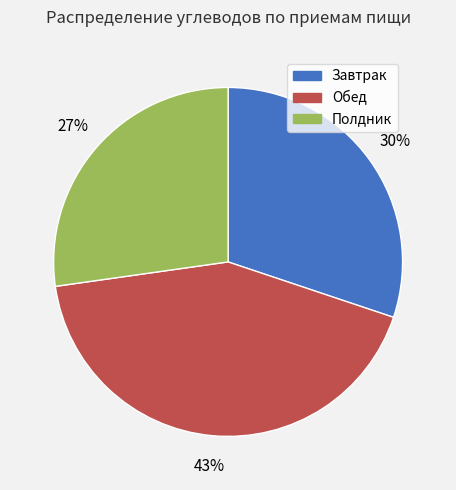

True or false: Обед accounts for 43% of the total.

True